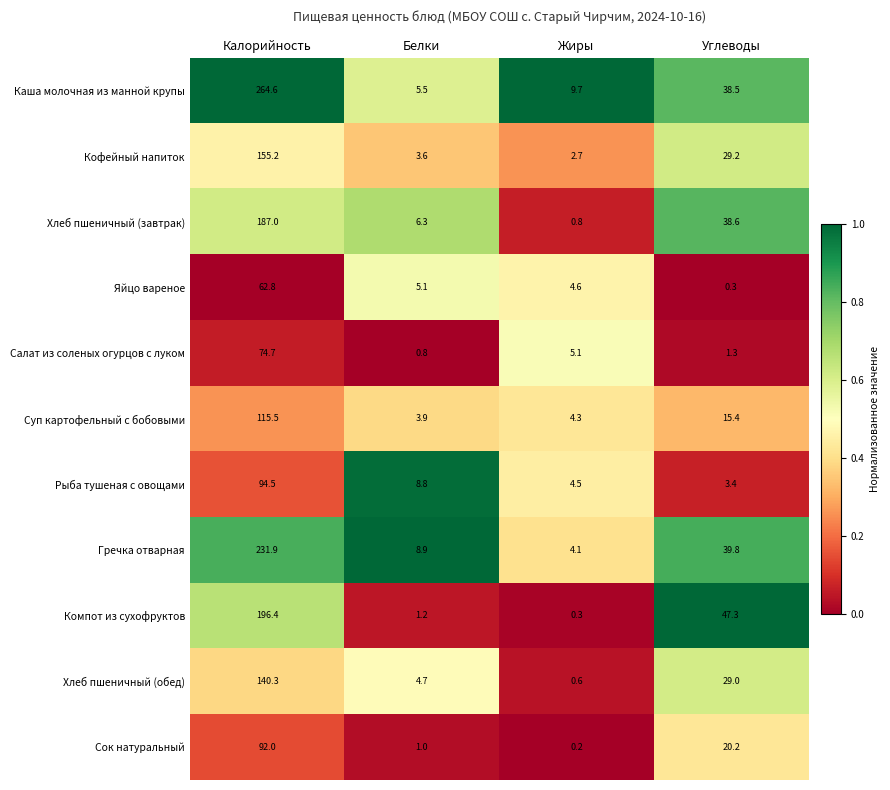

Rank the categories by Рыба тушеная с овощами value from highest to lowest.

Калорийность, Белки, Жиры, Углеводы